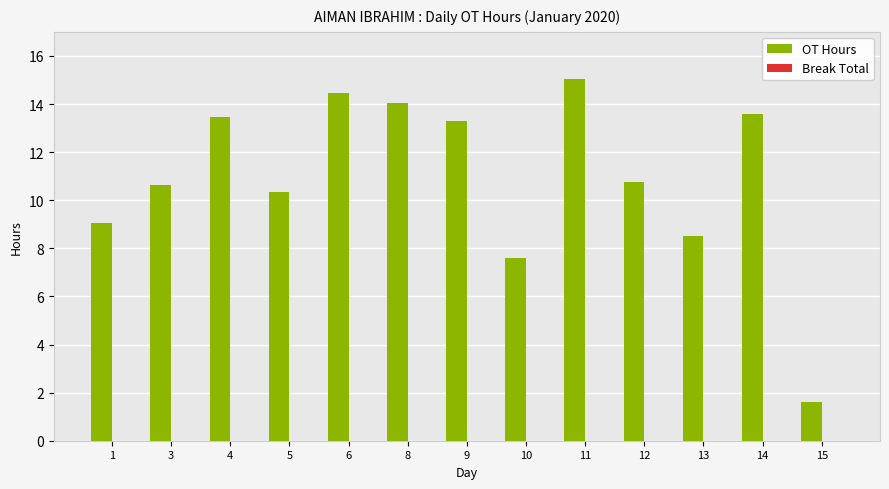

How many bars are there in total?

13